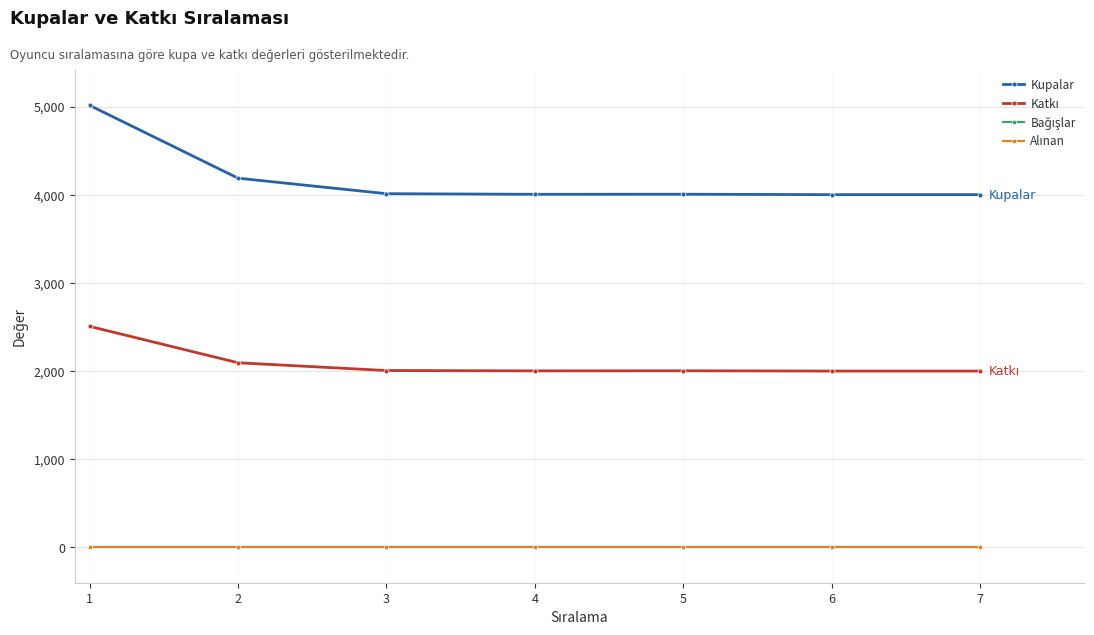

True or false: Katkı and Bağışlar cross at least once.

False